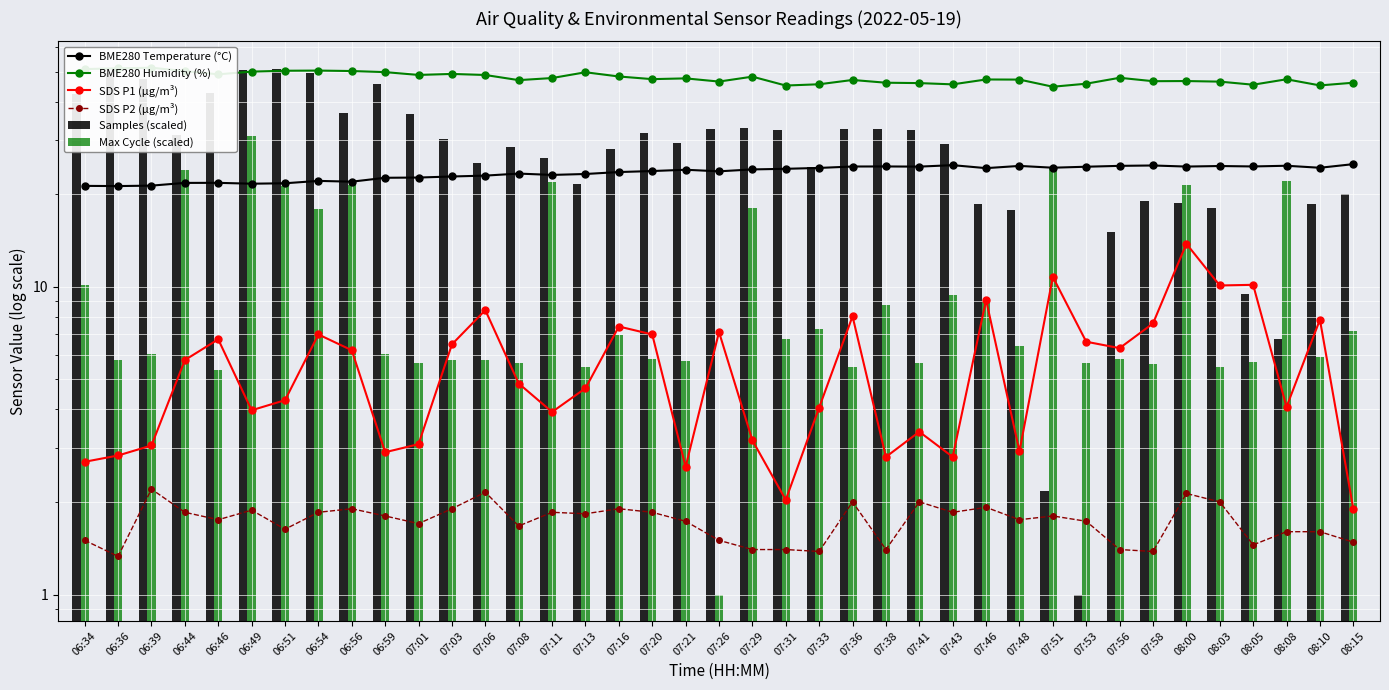

Reading right to left, what are all the values shown in this chart?

BME280 Temperature (°C): 25.0	24.4	24.7	24.6	24.7	24.6	24.8	24.7	24.6	24.4	24.7	24.3	24.9	24.6	24.6	24.6	24.3	24.2	24.1	23.7	24.0	23.8	23.6	23.3	23.1	23.3	23.0	22.8	22.6	22.6	22.0	22.1	21.7	21.6	21.8	21.8	21.3	21.2	21.3
BME280 Humidity (%): 46.0	45.1	47.2	45.4	46.4	46.6	46.6	47.8	45.7	44.7	47.1	47.2	45.5	45.9	46.0	47.0	45.5	45.1	48.2	46.5	47.6	47.3	48.2	49.8	47.7	47.0	48.8	49.2	48.8	49.9	50.3	50.4	50.4	50.0	49.0	50.2	51.5	51.3	51.0
SDS P1 (µg/m³): 1.9	7.8	4.1	10.2	10.1	13.8	7.6	6.3	6.6	10.8	2.9	9.1	2.8	3.4	2.8	8.0	4.0	2.0	3.2	7.1	2.6	7.0	7.4	4.7	3.9	4.8	8.4	6.5	3.1	2.9	6.2	7.0	4.3	4.0	6.8	5.8	3.0	2.8	2.7
SDS P2 (µg/m³): 1.5	1.6	1.6	1.4	2.0	2.1	1.4	1.4	1.7	1.8	1.8	1.9	1.9	2.0	1.4	2.0	1.4	1.4	1.4	1.5	1.7	1.9	1.9	1.8	1.9	1.7	2.1	1.9	1.7	1.8	1.9	1.9	1.6	1.9	1.8	1.9	2.2	1.3	1.5
Samples (scaled): 20.0	18.6	6.8	9.5	18.0	18.8	19.0	15.1	1.0	2.2	17.8	18.6	29.0	32.4	32.5	32.6	24.5	32.3	32.7	32.6	29.4	31.5	28.1	21.5	26.3	28.4	25.2	30.3	36.3	45.5	36.6	49.4	51.0	50.5	42.6	31.2	47.4	49.9	42.4
Max Cycle (scaled): 7.2	5.9	22.1	5.7	5.5	21.4	5.6	5.8	5.7	24.3	6.4	8.9	9.4	5.7	8.7	5.5	7.3	6.8	18.0	1.0	5.7	5.8	7.0	5.5	22.0	5.7	5.8	5.8	5.7	6.1	21.4	17.9	21.2	31.0	5.4	24.0	6.0	5.8	10.2